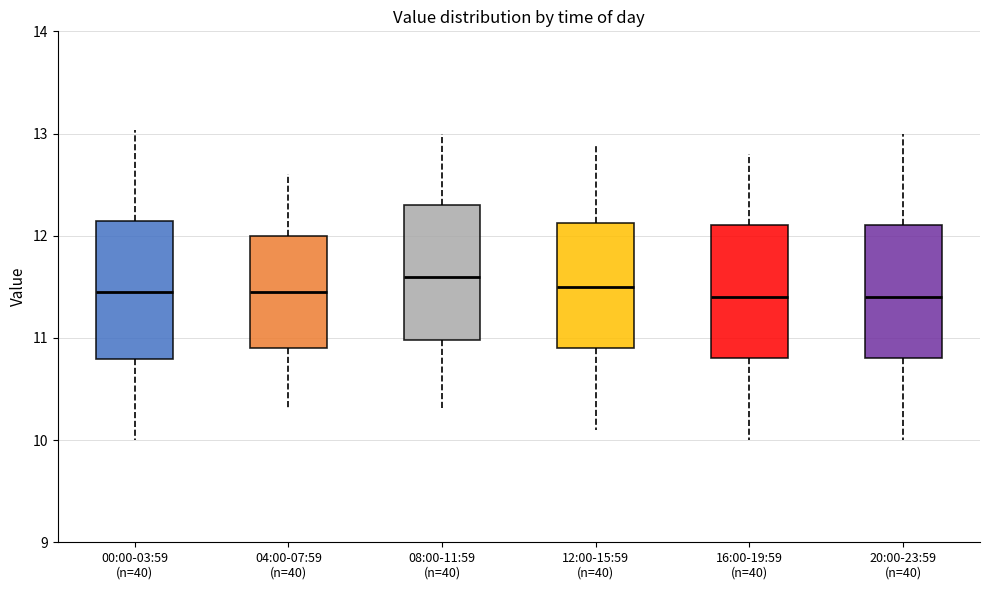

Where does the median line of the box for 16:00-19:59 (n=40) sit on the y-axis? The values are not printed on the chart, so give them approximately, as read against the axis.

11.4